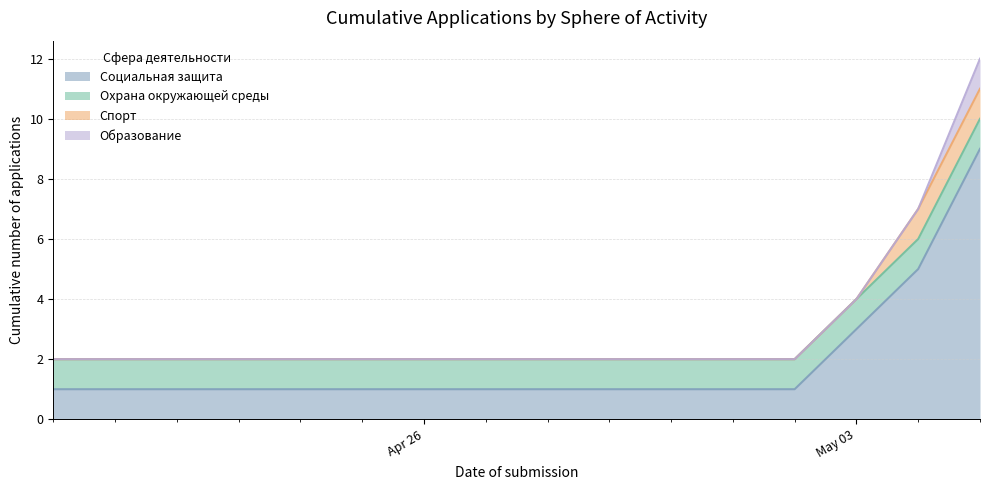

Which series has the largest total across all categories?

Социальная защита